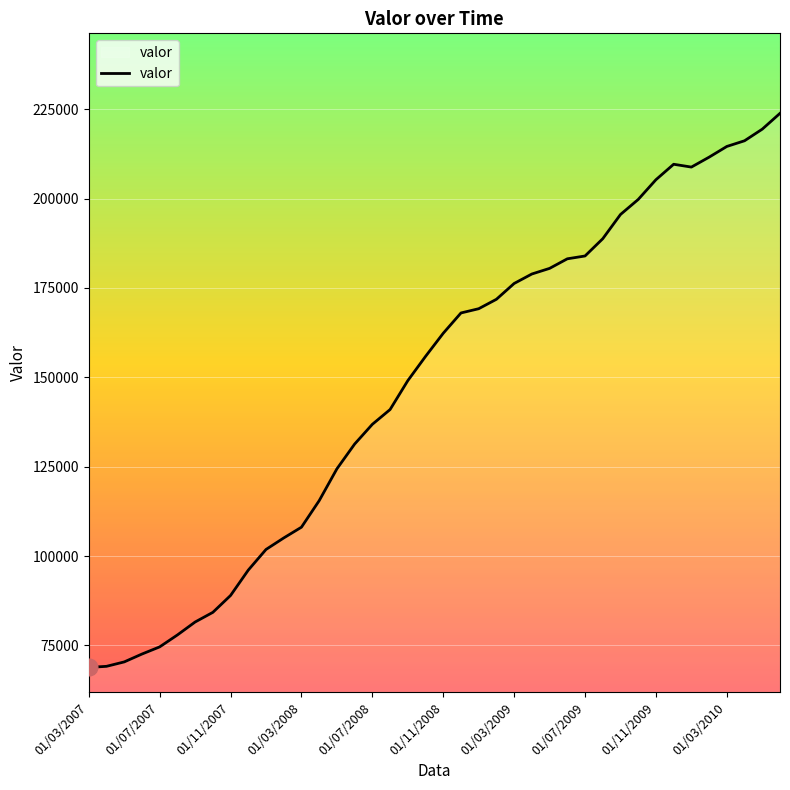

What is the minimum value shown in the chart?

68826